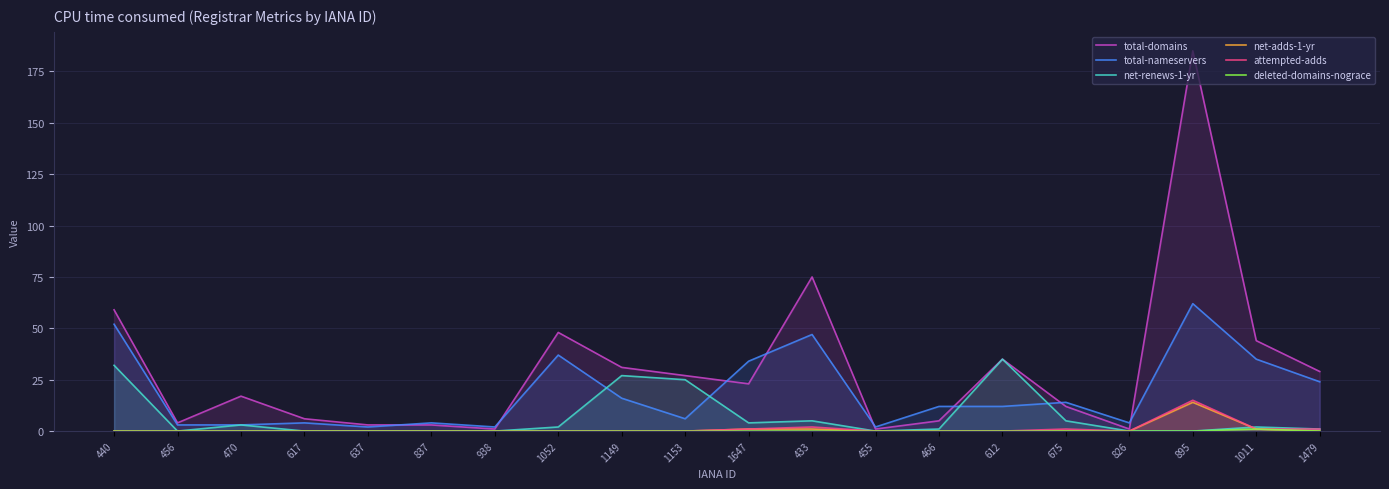

What position from the right is 612?

6